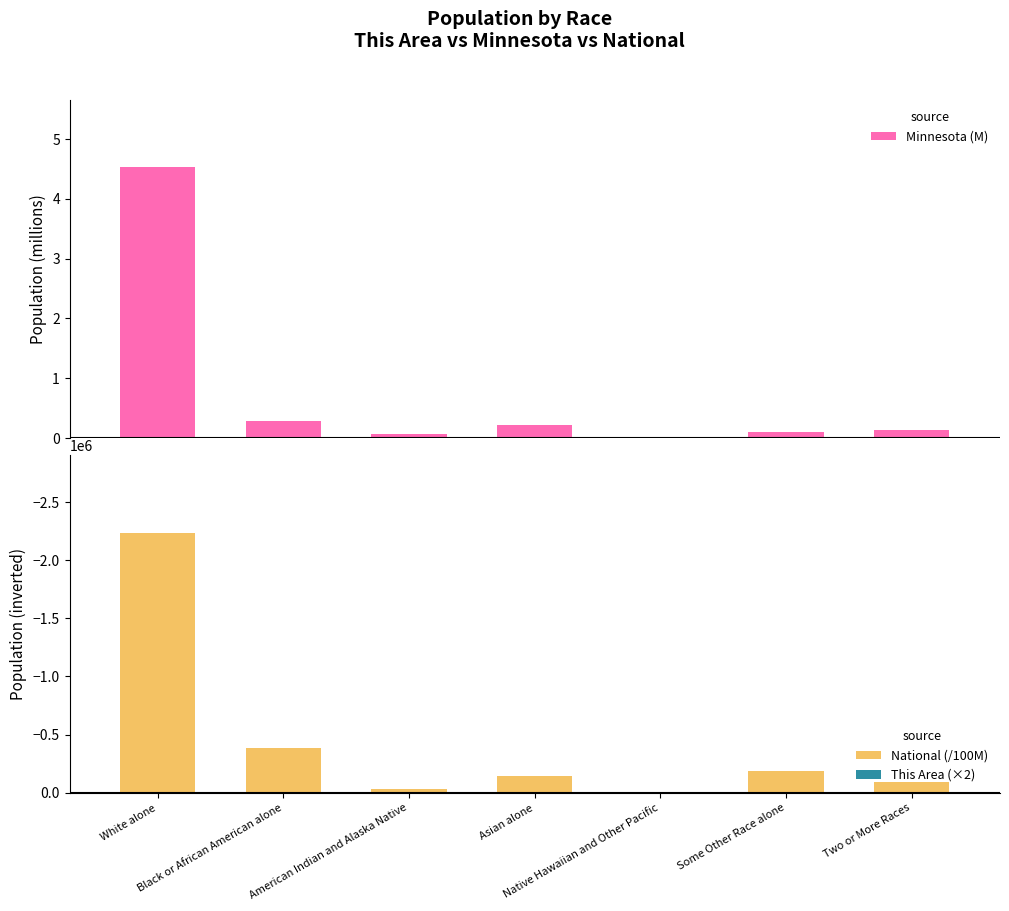

Reading left to right, list all the values displayed in this chart.

Minnesota (M): White alone=4.5	Black or African American alone=0.3	American Indian and Alaska Native=0.1	Asian alone=0.2	Native Hawaiian and Other Pacific=0.0	Some Other Race alone=0.1	Two or More Races=0.1
National (/100M): White alone=-2235532.6	Black or African American alone=-389293.2	American Indian and Alaska Native=-29322.5	Asian alone=-146742.5	Native Hawaiian and Other Pacific=-5400.1	Some Other Race alone=-191073.7	Two or More Races=-90090.7
This Area (×2): White alone=-154.0	Black or African American alone=0.0	American Indian and Alaska Native=-2.0	Asian alone=0.0	Native Hawaiian and Other Pacific=0.0	Some Other Race alone=0.0	Two or More Races=-4.0